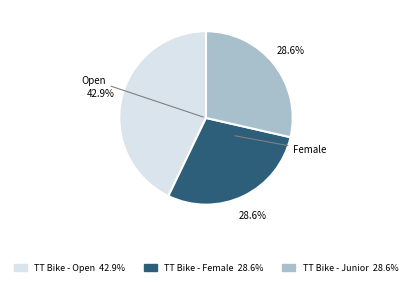

True or false: TT Bike - Junior accounts for 17% of the total.

False